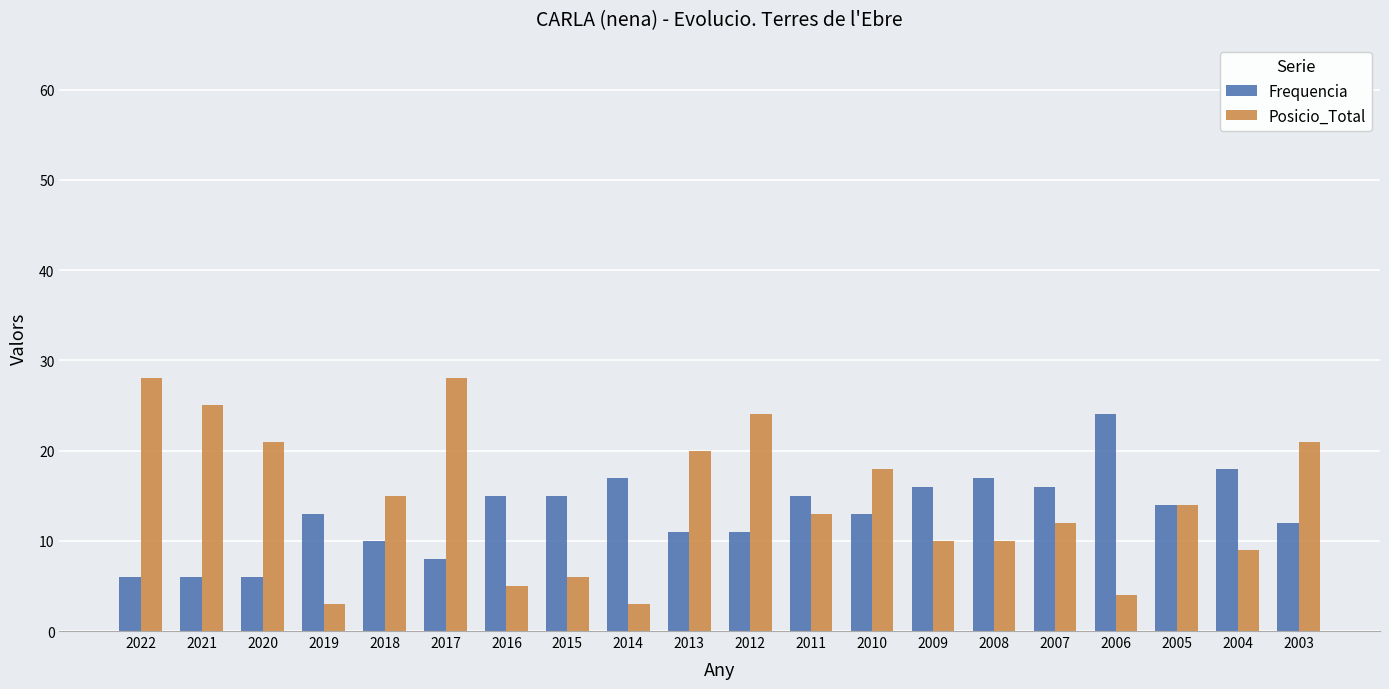

What is the lowest value of the Frequencia series?

6